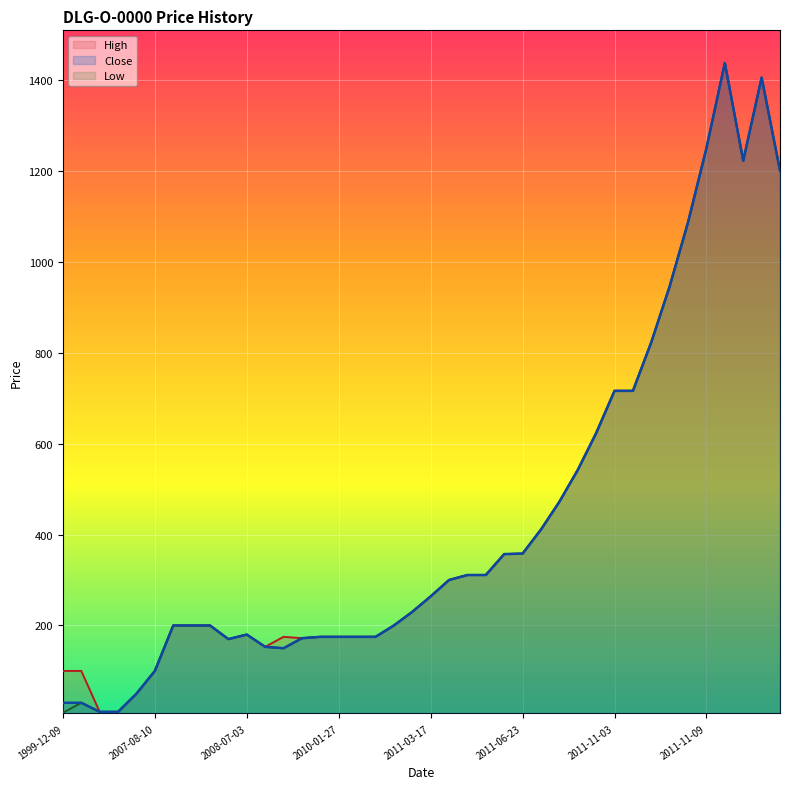

At which category is the sum across all series the highest?

2011-11-10